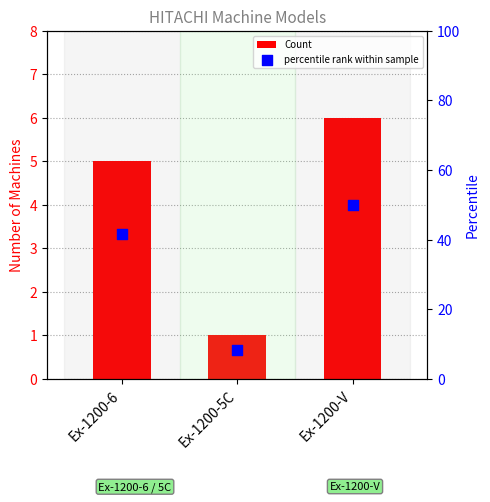

What is the total value across all series at Ex-1200-6?

46.7